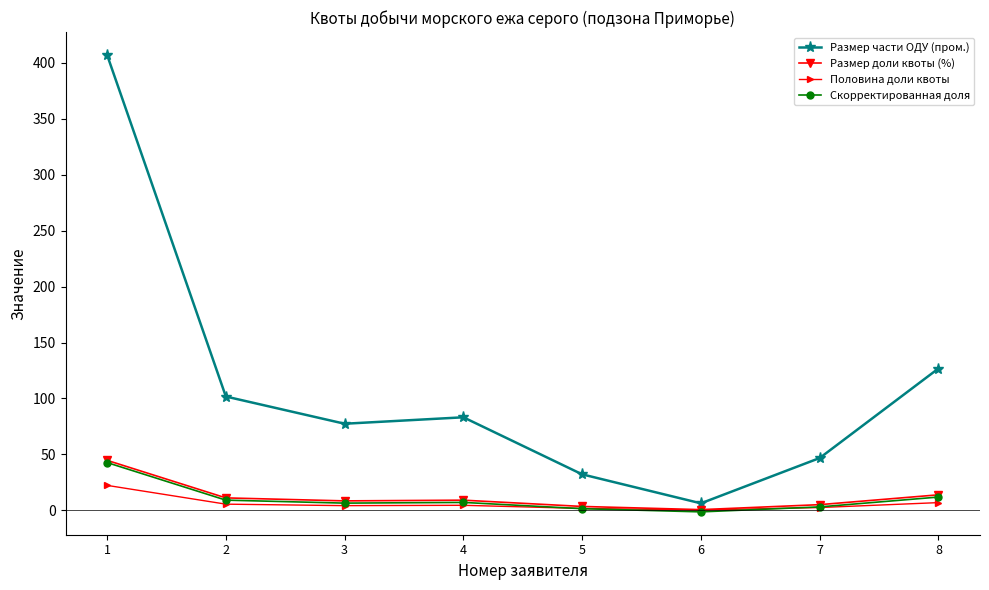

The value of Размер части ОДУ (пром.) at 5 is 50.4. True or false?

False